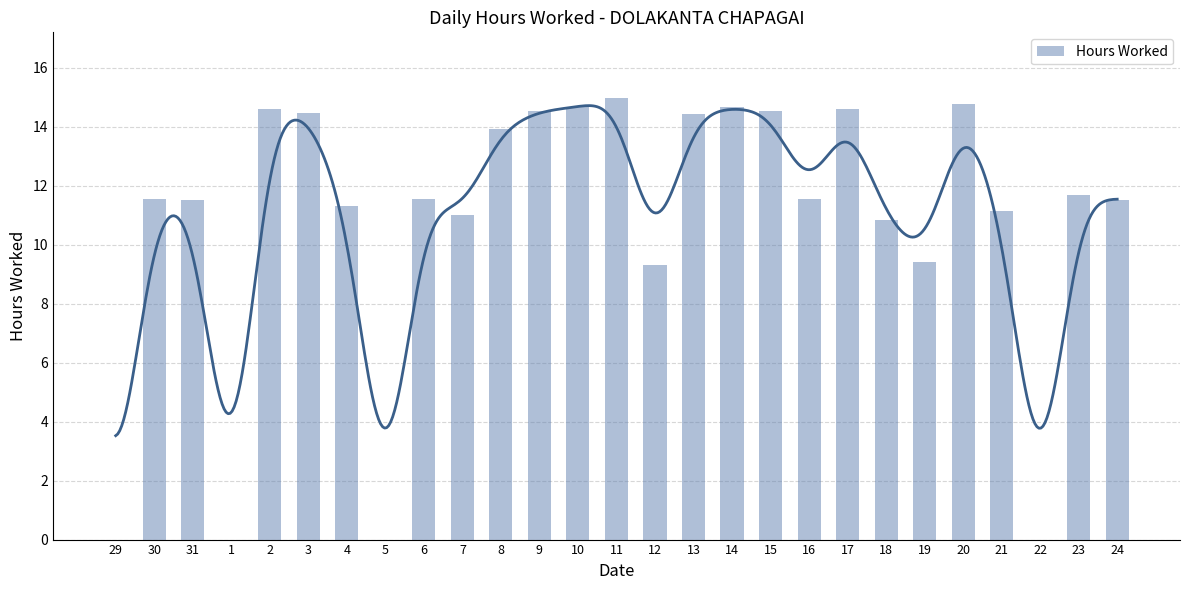

Count the number of values greater than 11.

20